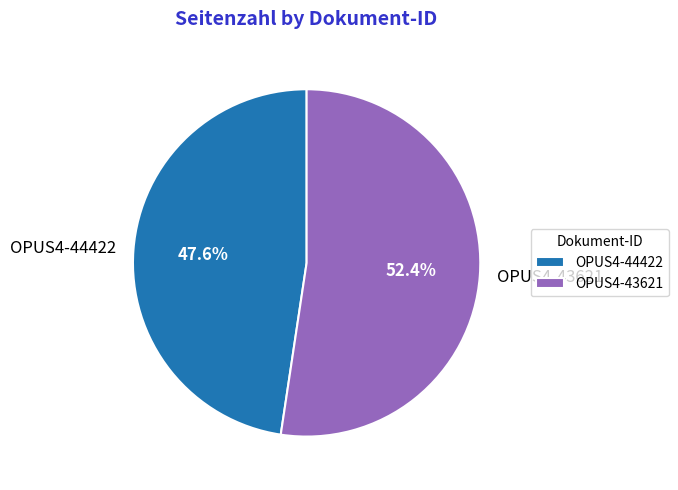

Is there any slice that represents more than half of the pie?

Yes